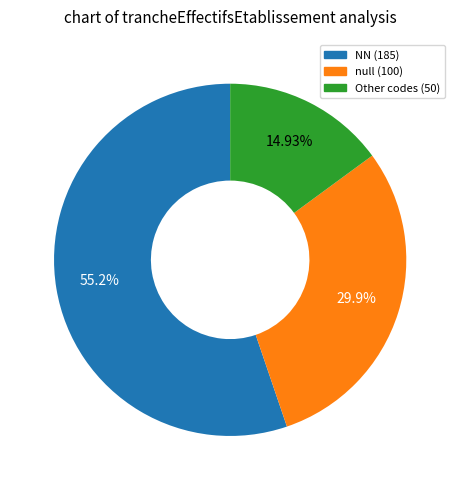

Does any single category account for the majority?

Yes